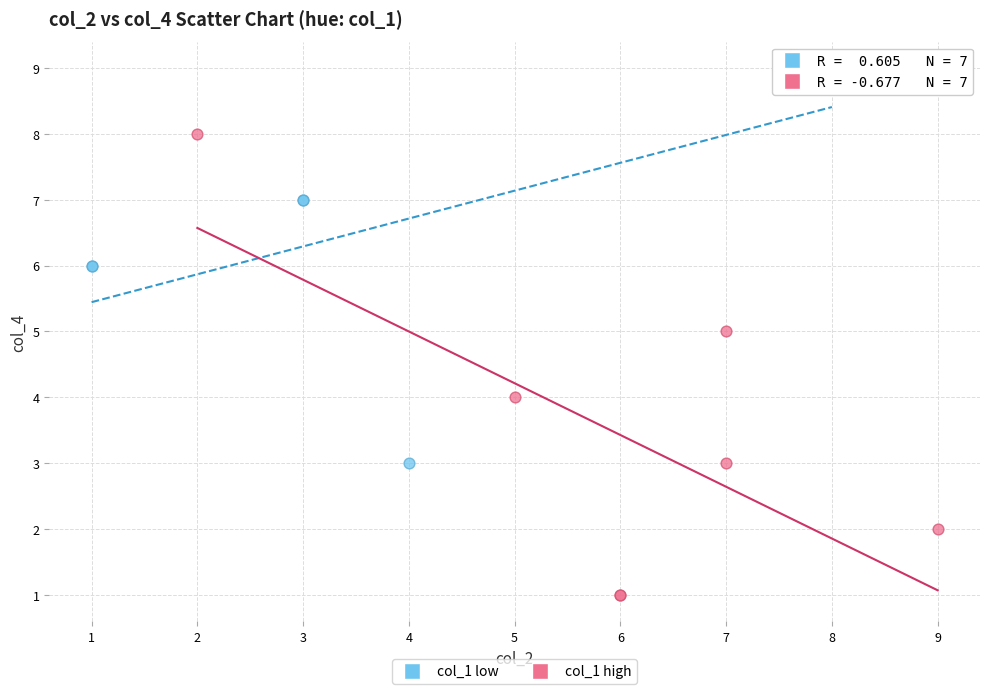

Which series reaches the maximum Y coordinate?

col_1 low